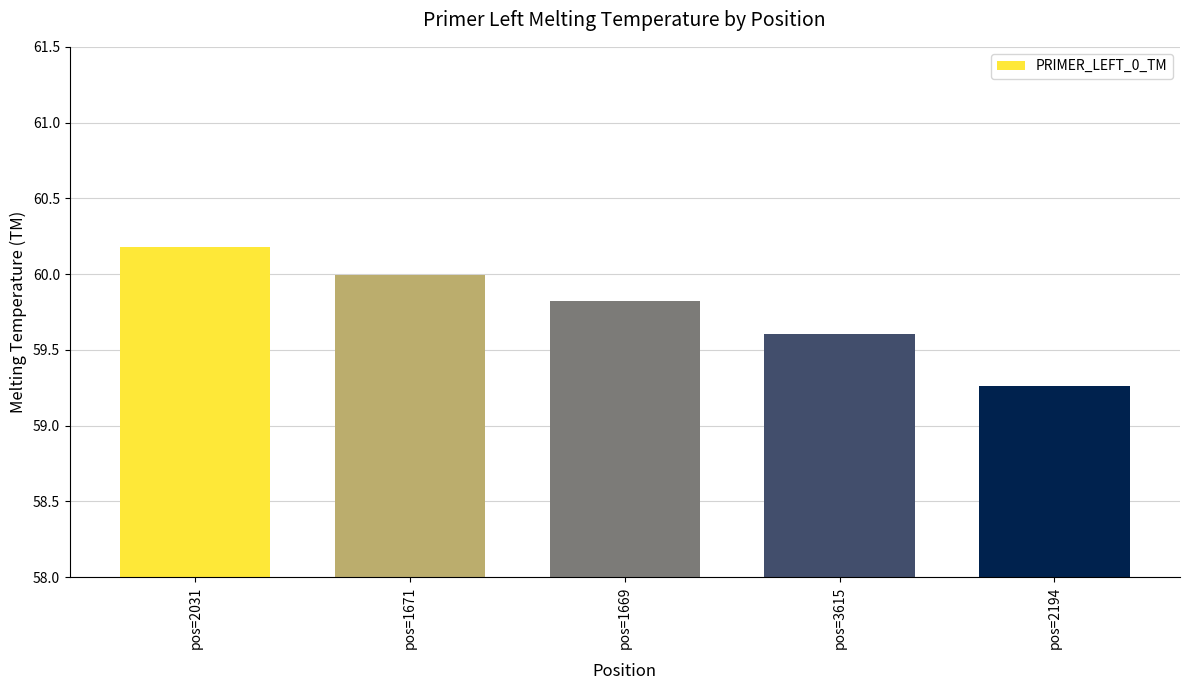

What is the sum of all values?

298.9